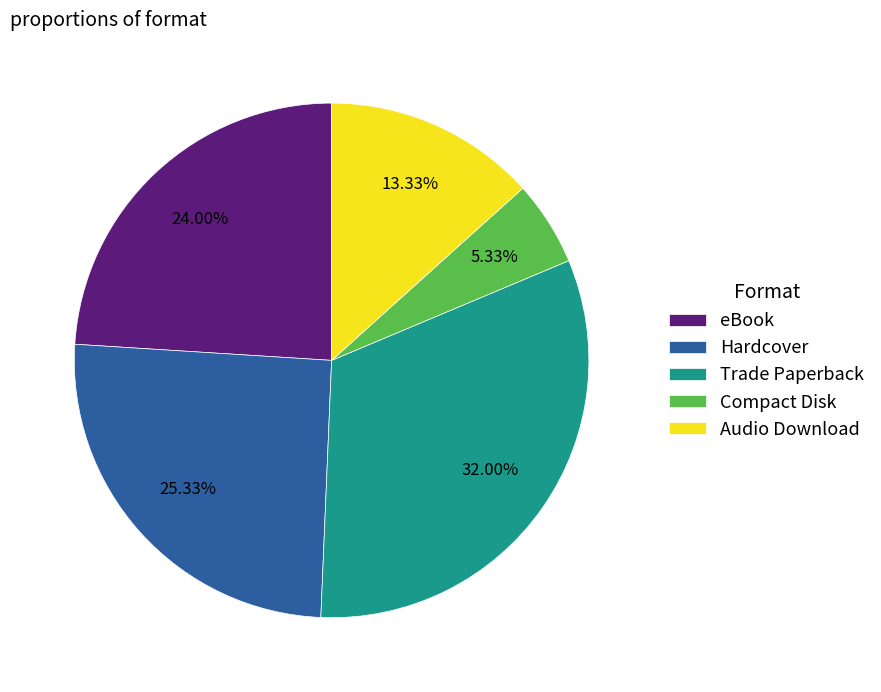

Which has a higher value, eBook or Trade Paperback?

Trade Paperback